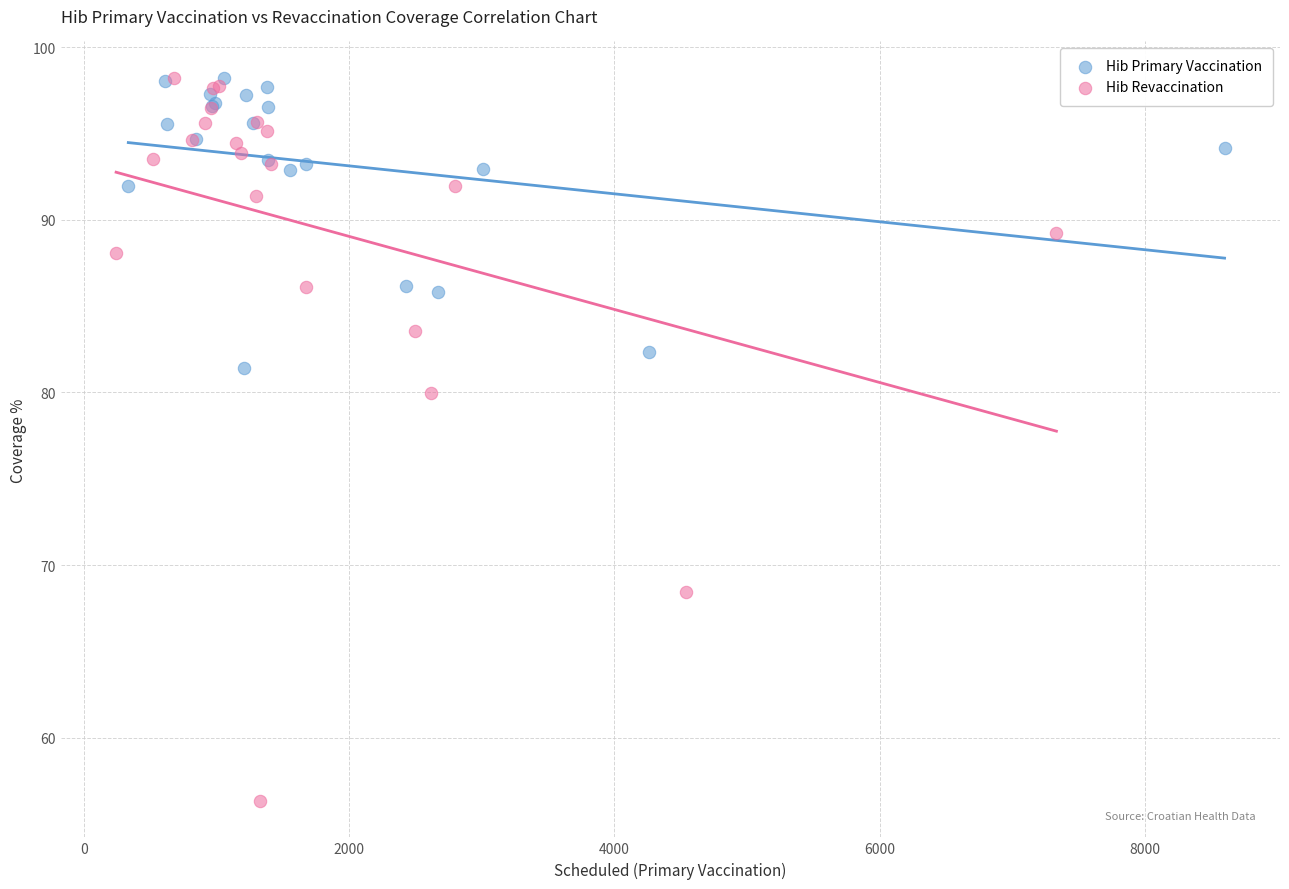

Which series has the largest Y range (max minus min)?

Hib Revaccination